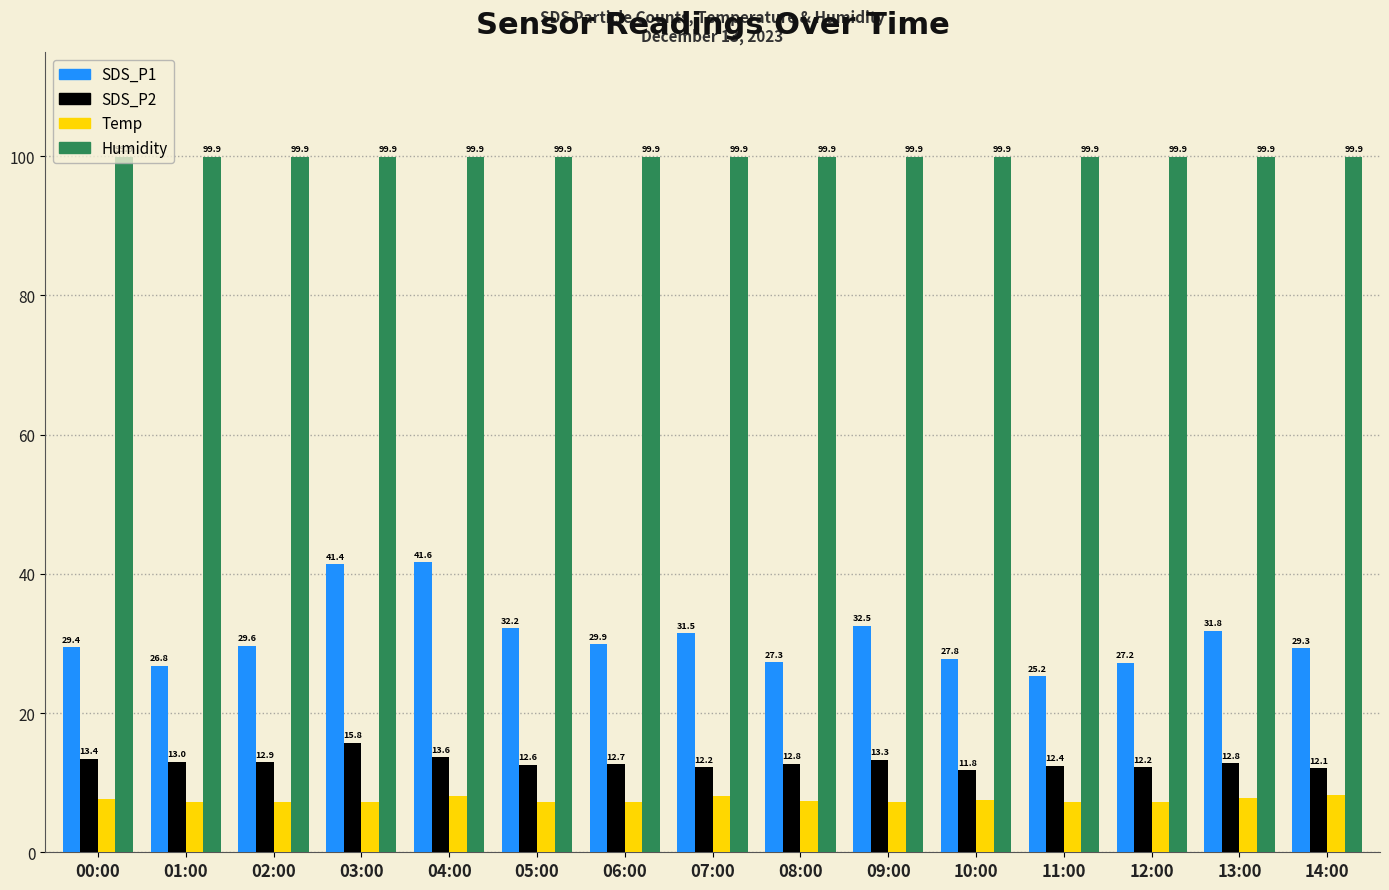

What is the label of the 12th bar from the left?

11:00